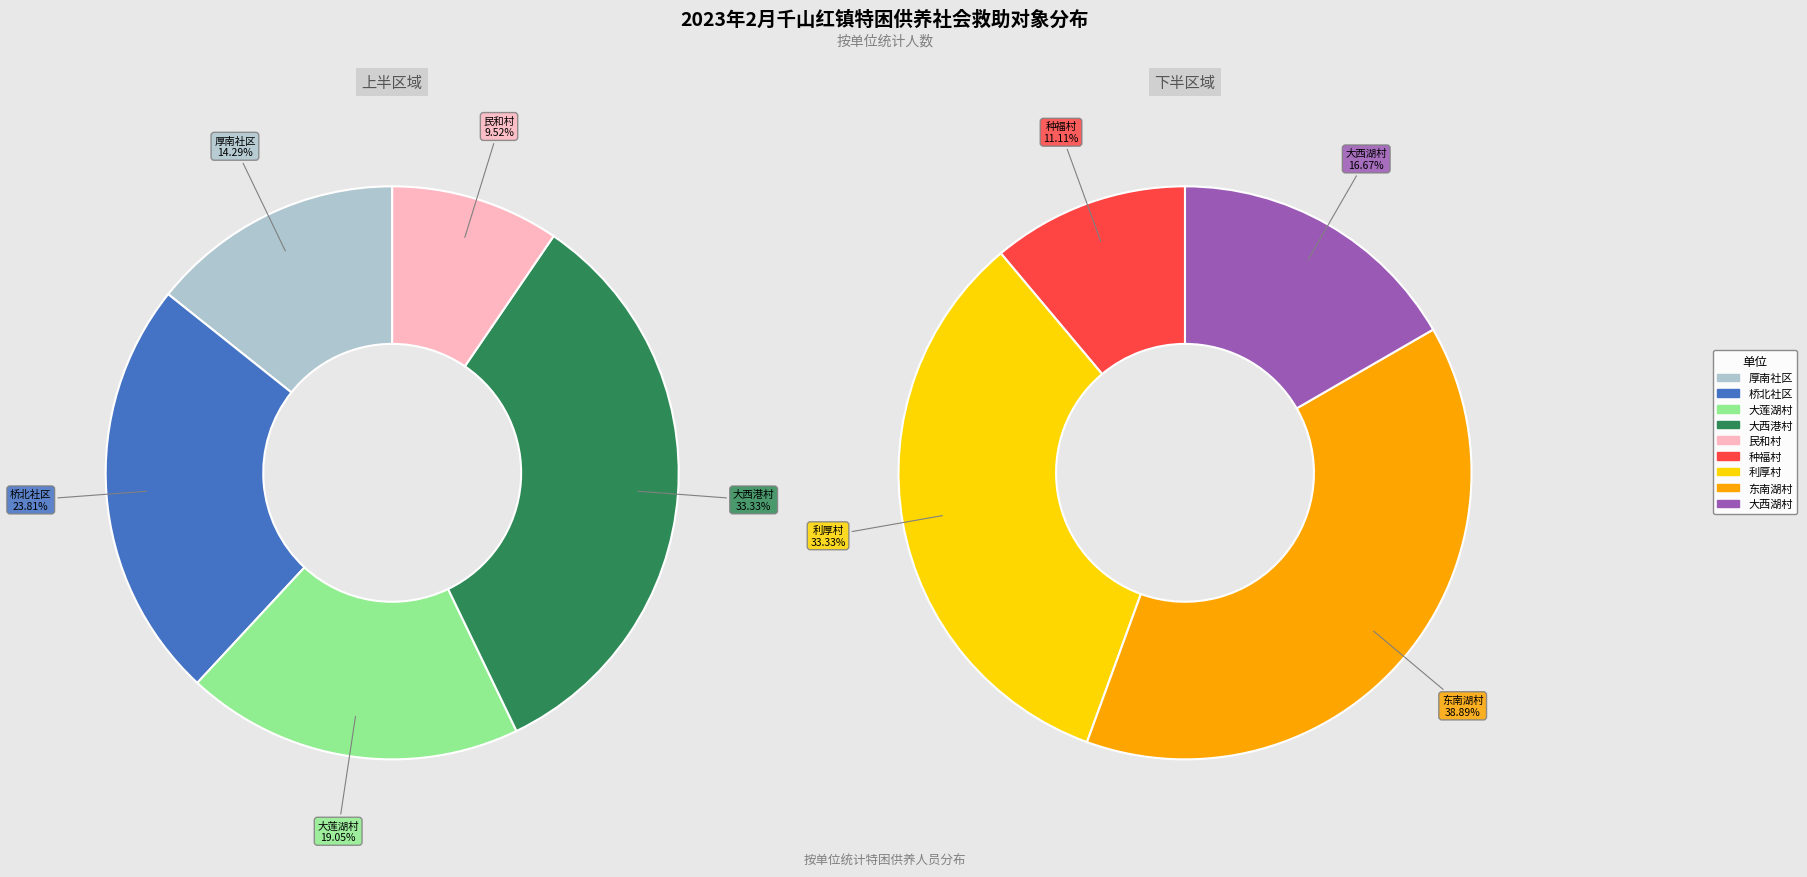

What is the change in value from 厚南社区 to 东南湖村?

+4